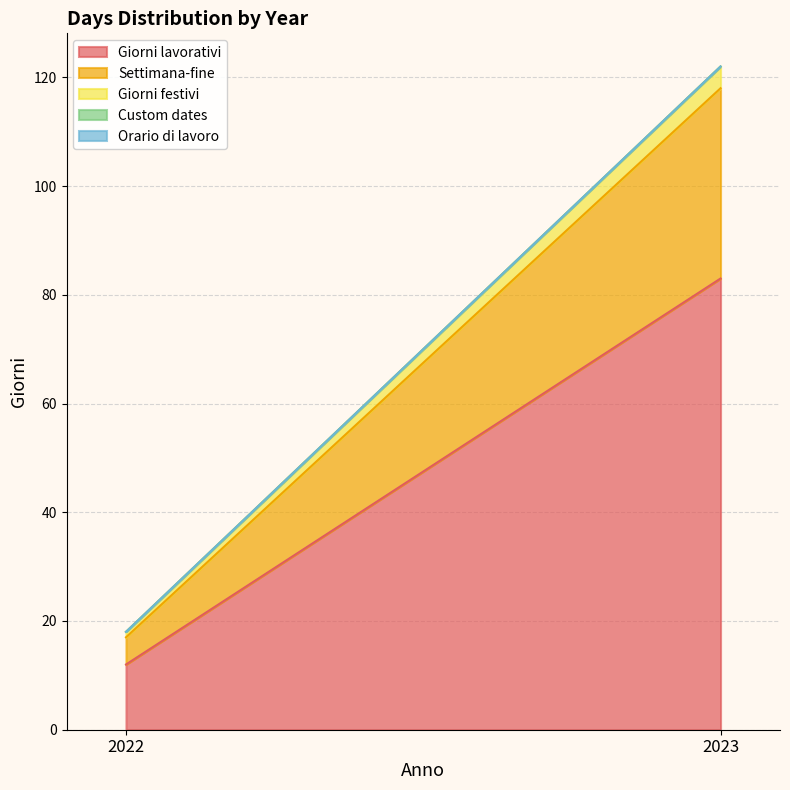

The Giorni festivi series shows 1 at 2022. True or false?

True